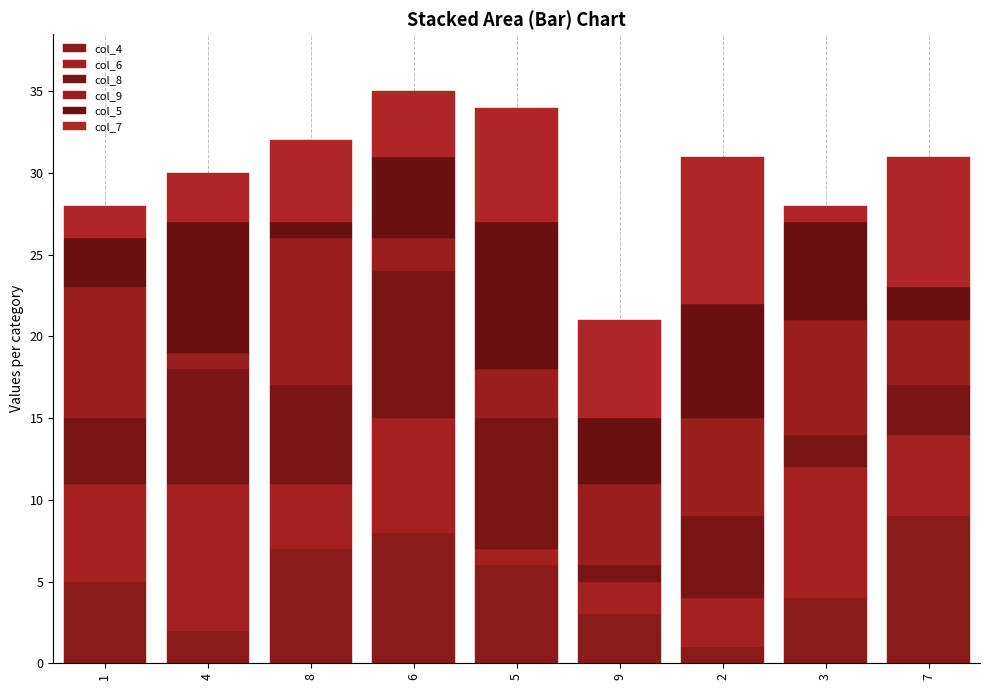

What is the difference between the maximum and minimum values in the col_5 series?

8